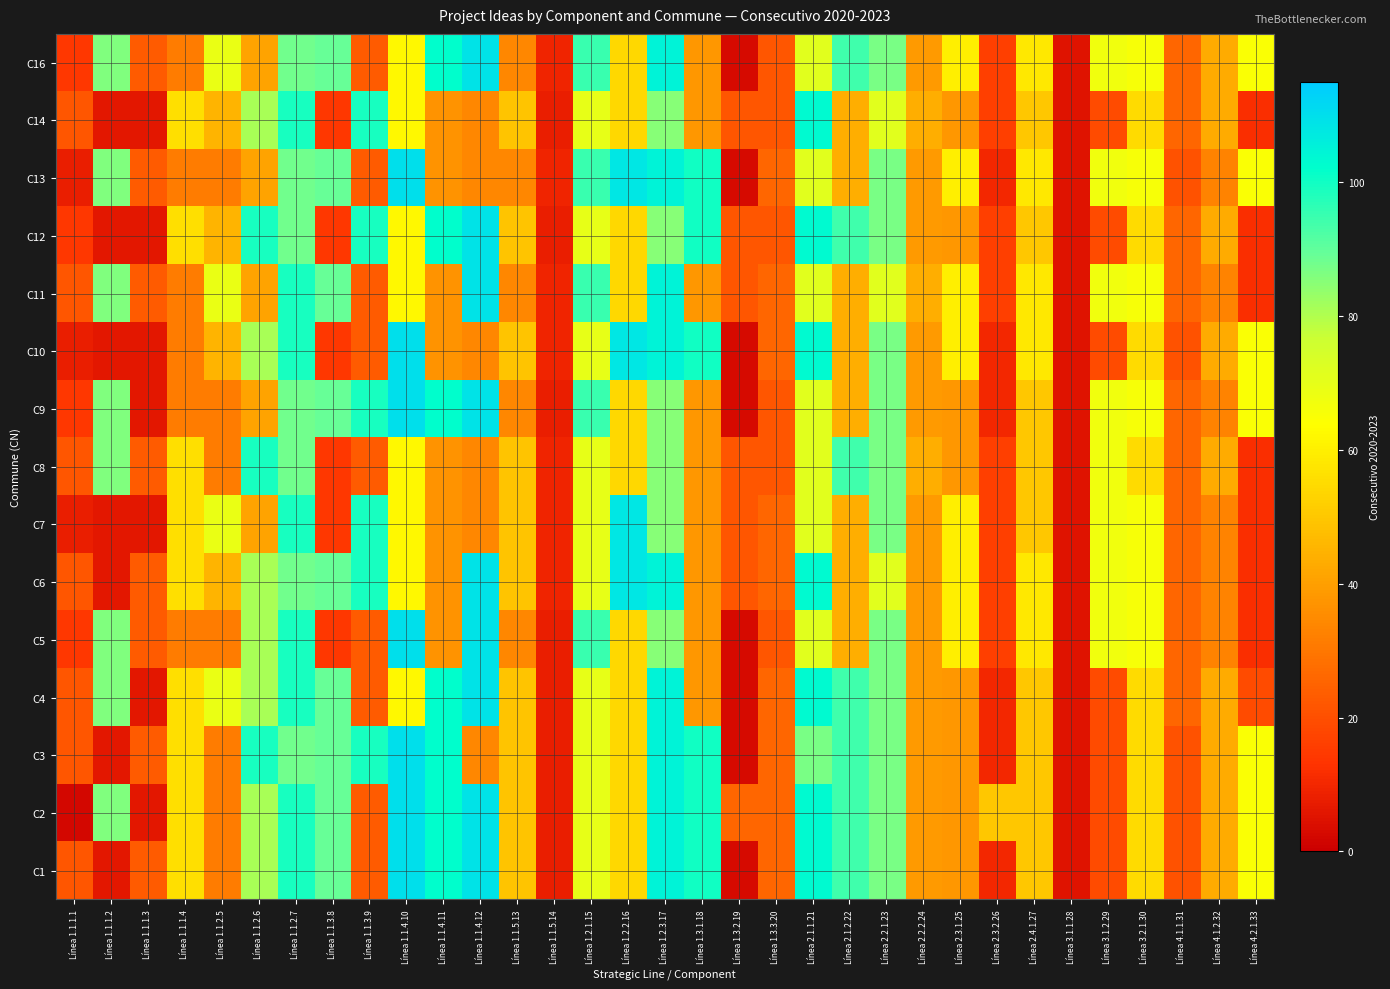

Count the number of data series in this chart.

15